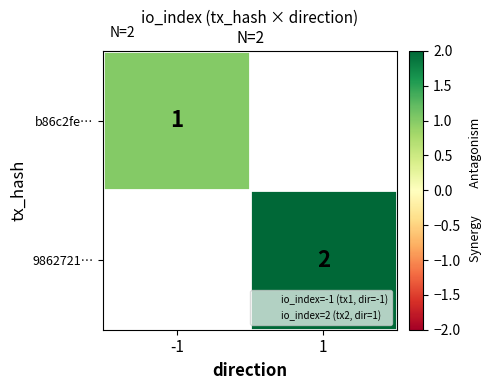

Is it true that 9862721… equals 2.0 at 1?

True